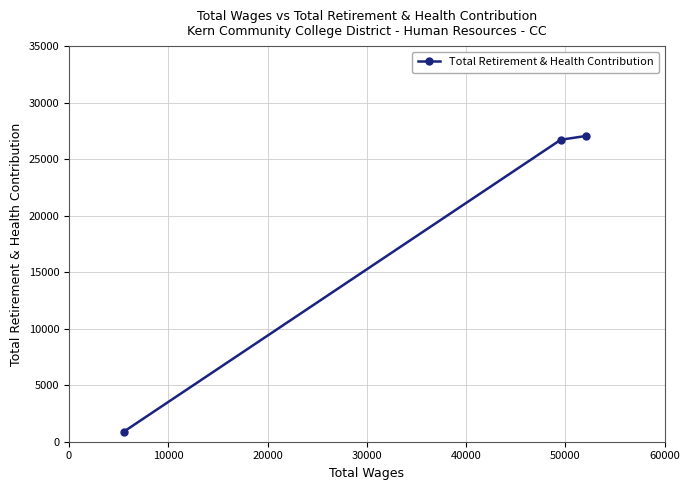

What is the greatest value displayed?

27045